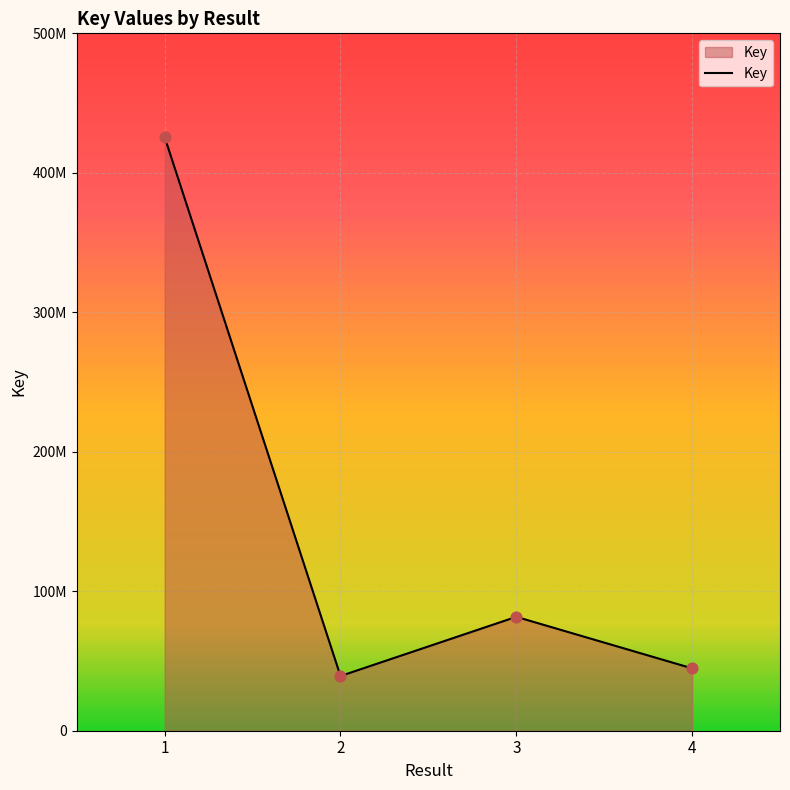

Between 2 and 3, which is larger?

3